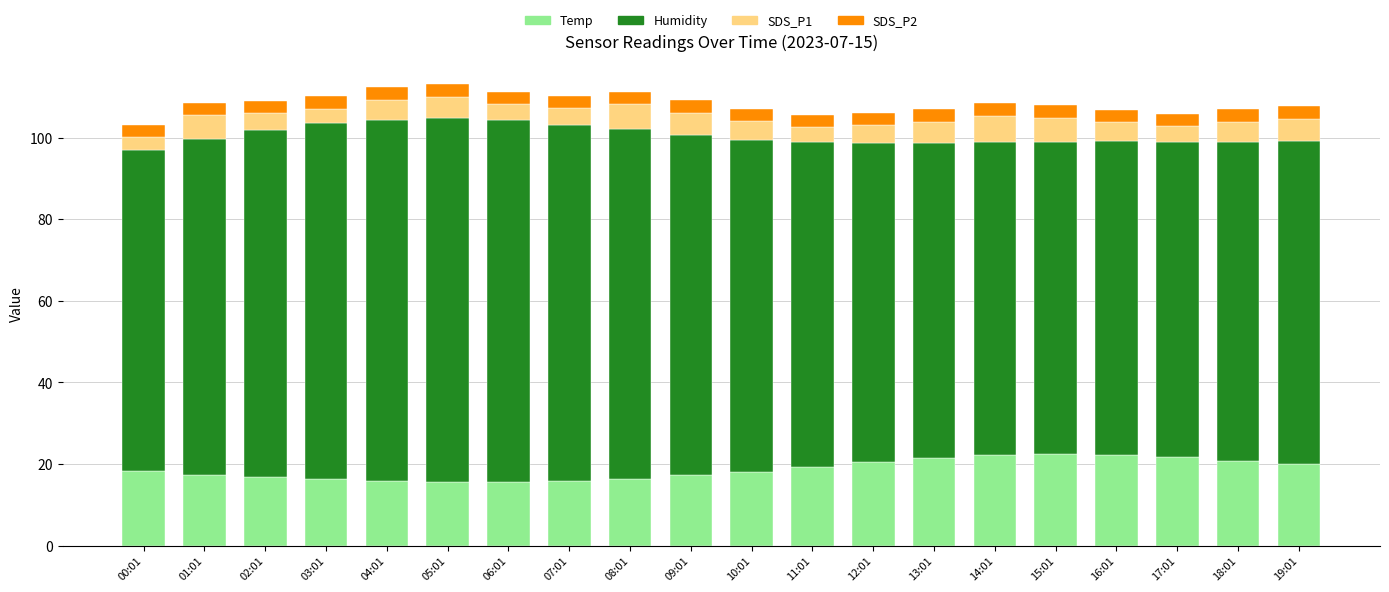

What is the minimum value for Temp?

15.6